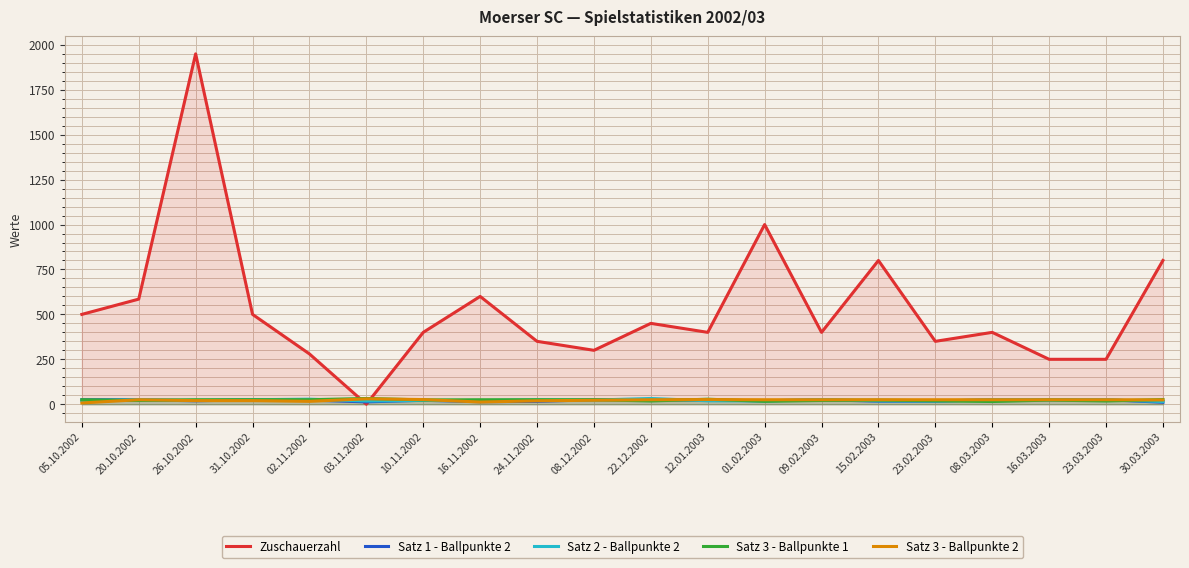

What is the label of the 8th point from the left?

16.11.2002